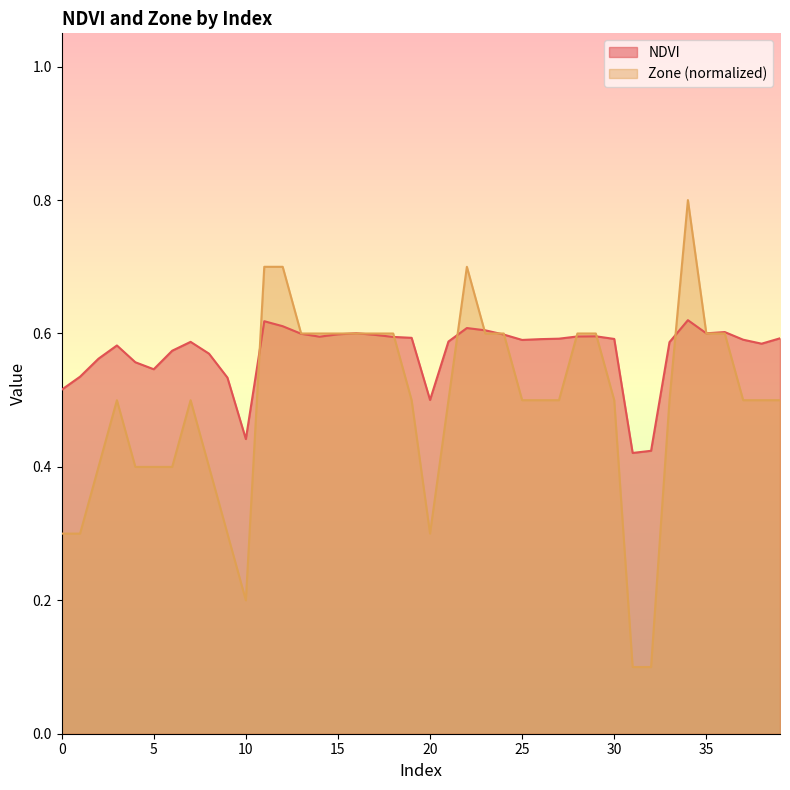

What is the value of the Zone point at the 16th from the left?

0.6